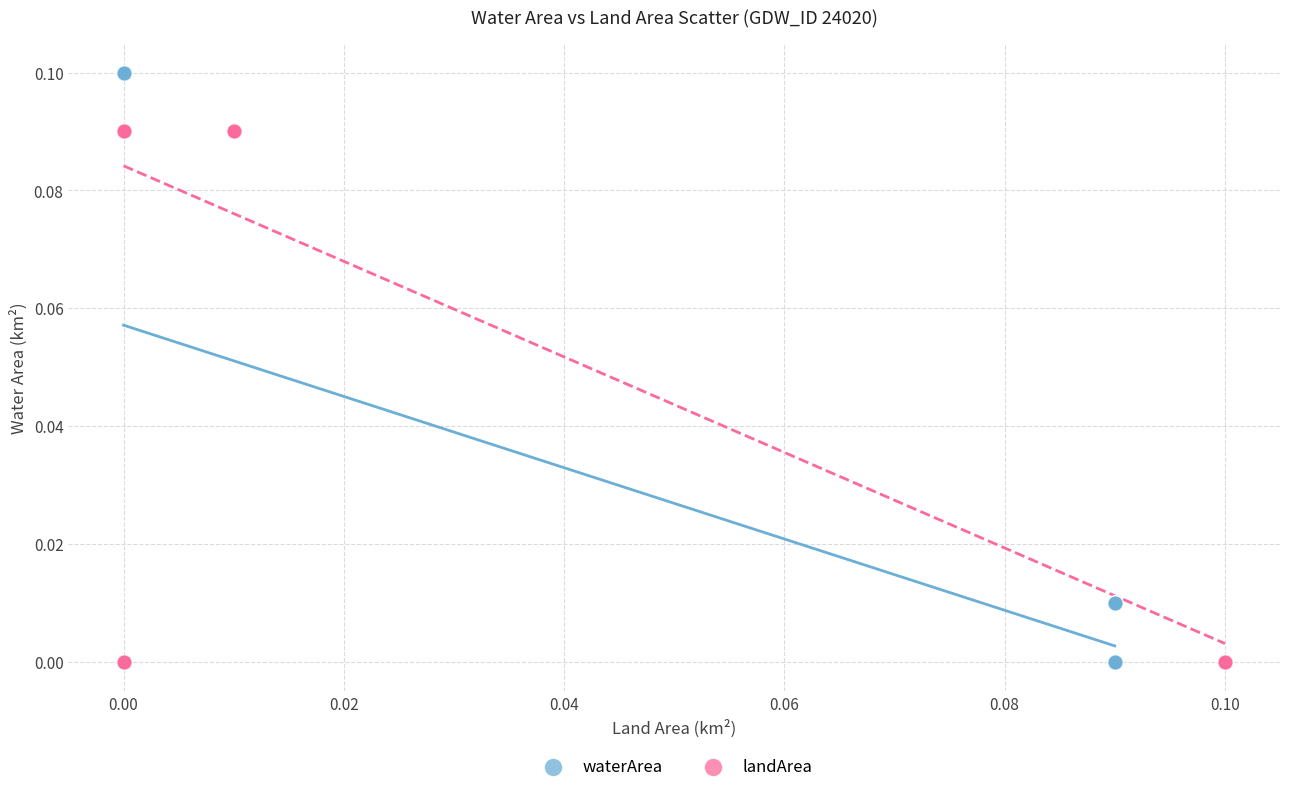

Which series contains the highest Y value?

waterArea